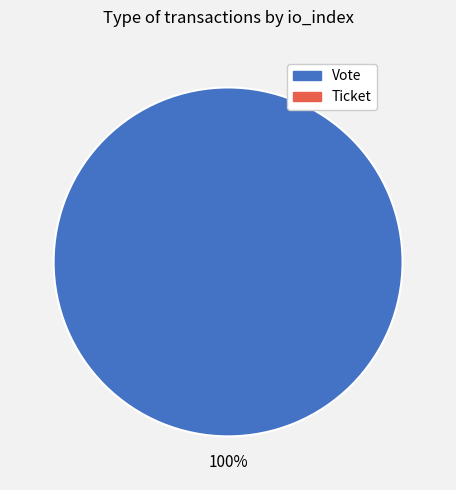

Does any single category account for the majority?

Yes